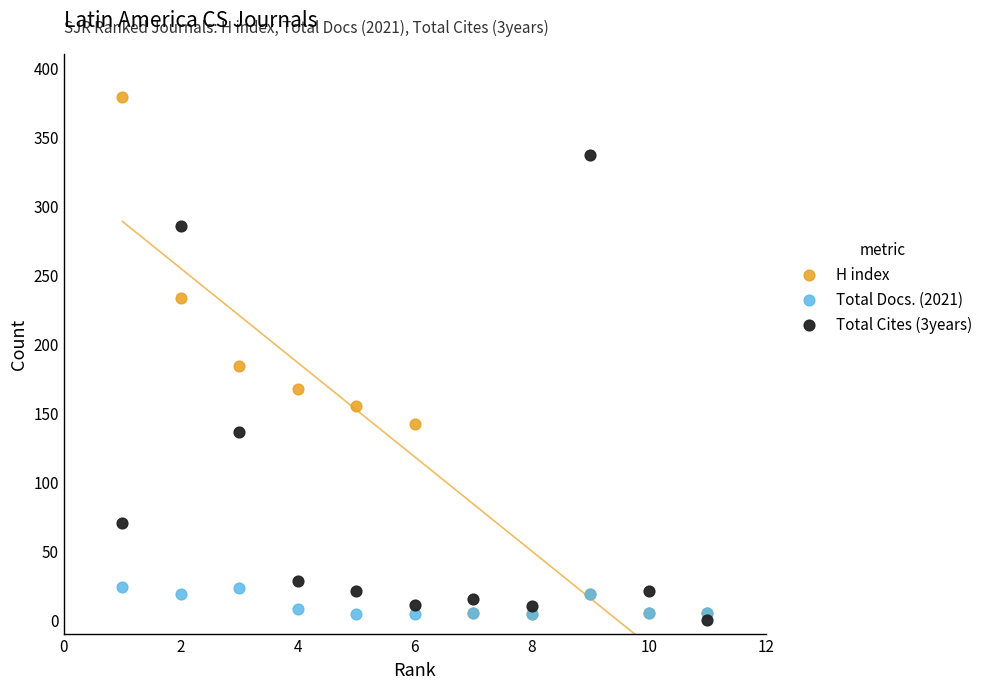

Which series has the largest Y range (max minus min)?

H index